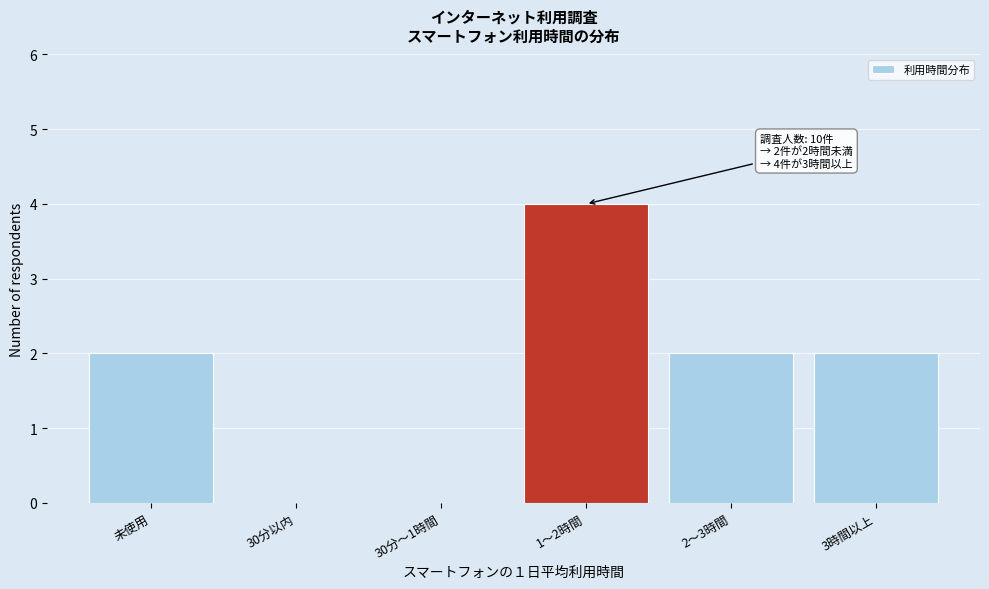

Reading right to left, list all the values displayed in this chart.

3時間以上=2	2～3時間=2	1～2時間=4	30分～1時間=0	30分以内=0	未使用=2